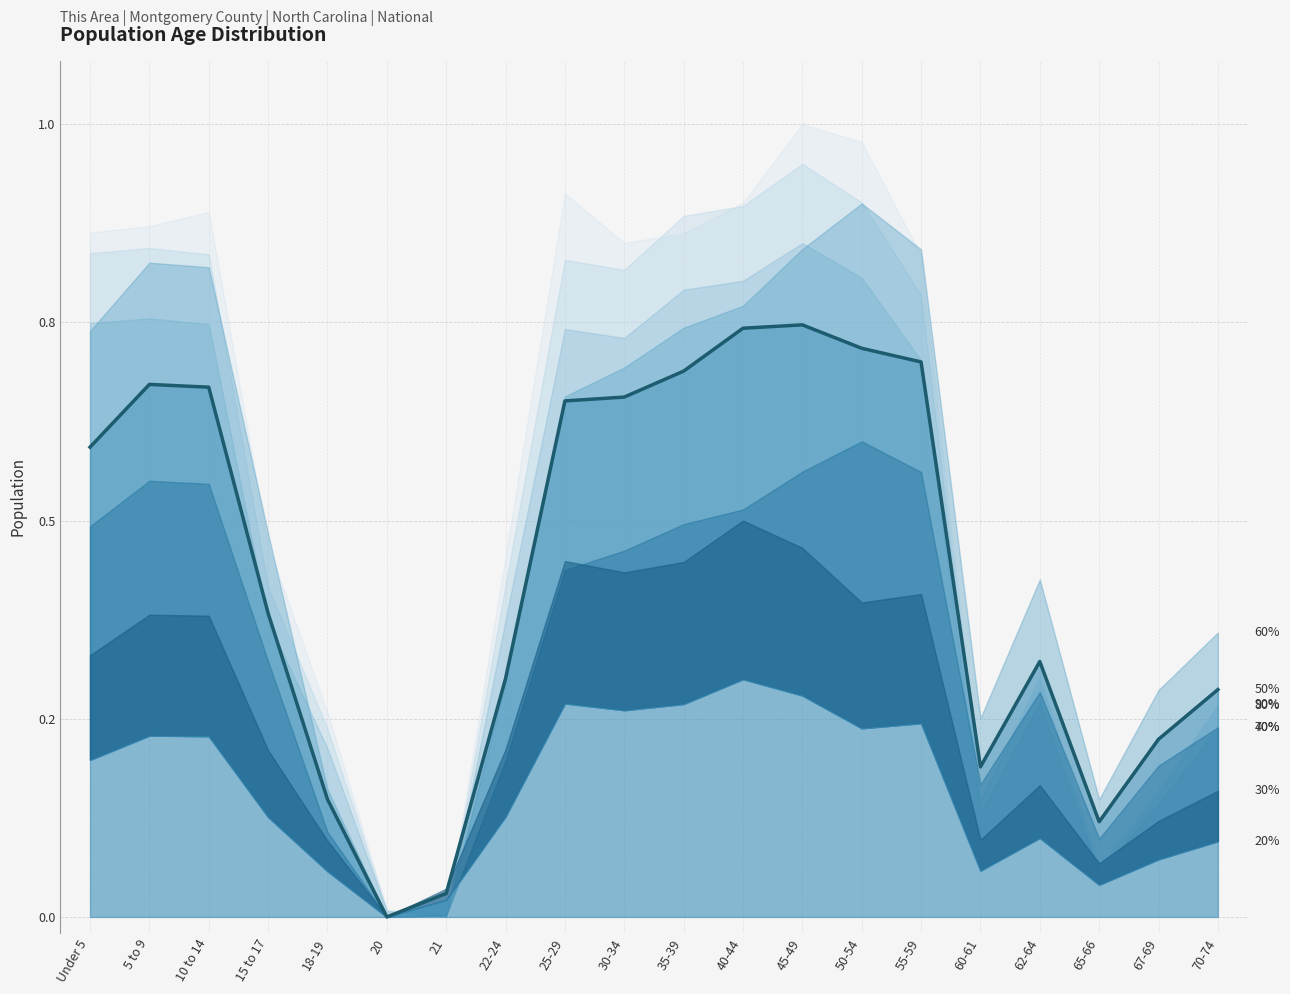

What is the difference between the maximum and minimum values?

0.7